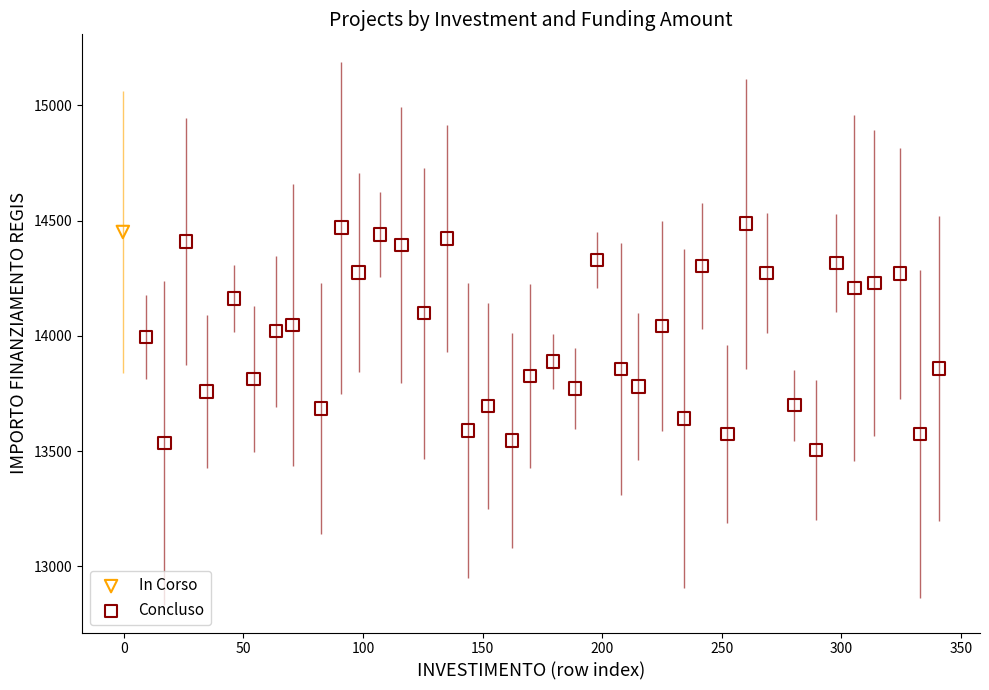

What are all the series names shown in the legend?

In Corso, Concluso